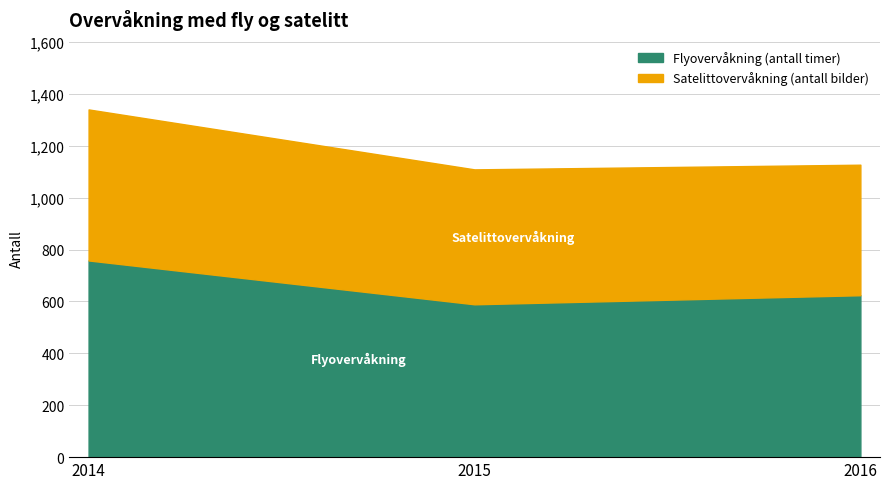

Reading left to right, extract all data points from this chart.

Flyovervåkning (antall timer): 2014=758	2015=589	2016=624
Satelittovervåkning (antall bilder): 2014=582	2015=520	2016=503